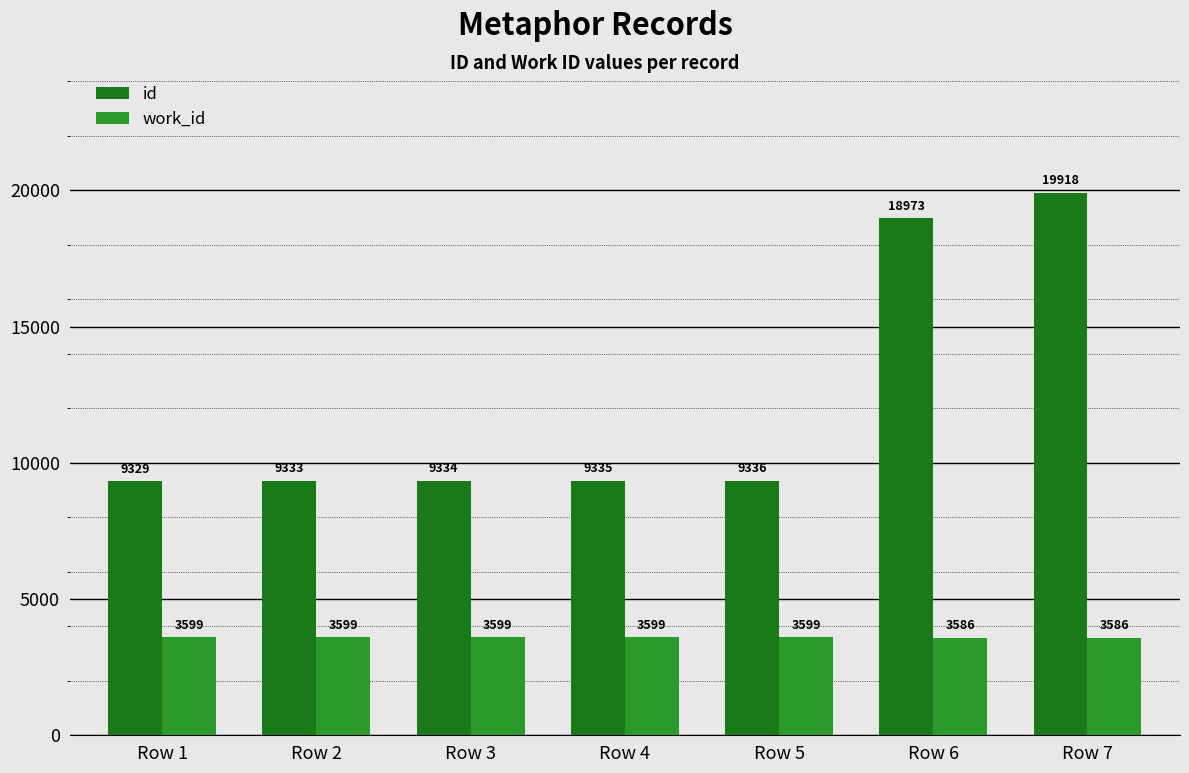

True or false: id has a value of 9336 at Row 5.

True